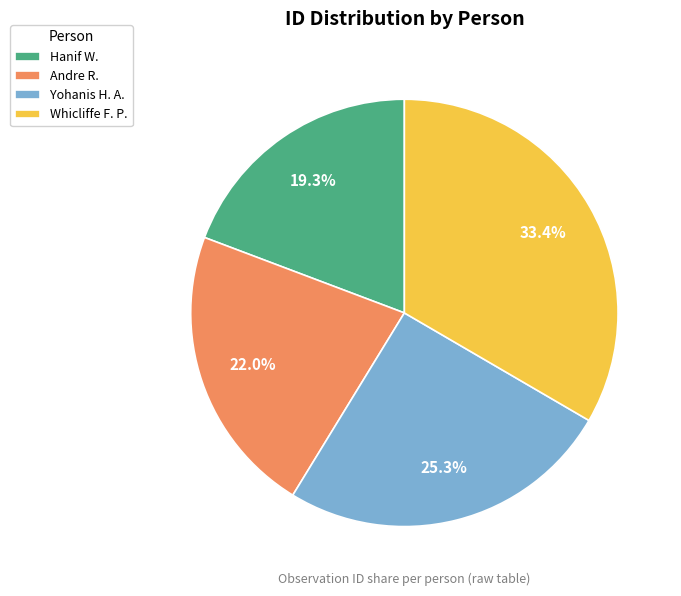

How much of the chart is everything except Yohanis H. A.?

74.7%